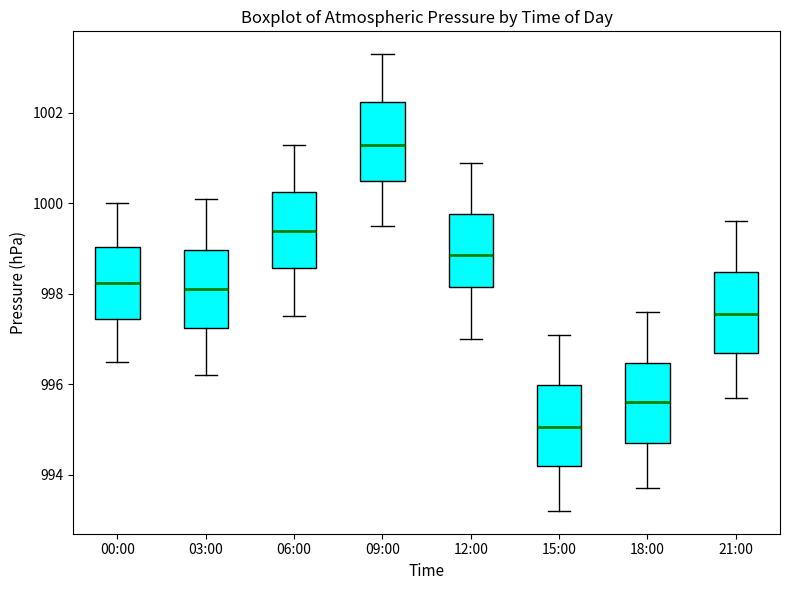

Reading left to right, transcribe this box plot: for each box, give where its median line is, the range the box spans, and where its two whiskers end, as read against the y-axis. The values are not printed on the chart, so give them approximately, as read against the axis.

00:00: median 998.2, box 997.4 to 999.0, whiskers 996.6 to 1000.0
03:00: median 998.2, box 997.2 to 999.0, whiskers 996.2 to 1000.2
06:00: median 999.4, box 998.6 to 1000.2, whiskers 997.6 to 1001.4
09:00: median 1001.4, box 1000.6 to 1002.2, whiskers 999.6 to 1003.4
12:00: median 998.8, box 998.2 to 999.8, whiskers 997.0 to 1001.0
15:00: median 995.0, box 994.2 to 996.0, whiskers 993.2 to 997.2
18:00: median 995.6, box 994.8 to 996.4, whiskers 993.8 to 997.6
21:00: median 997.6, box 996.8 to 998.4, whiskers 995.8 to 999.6